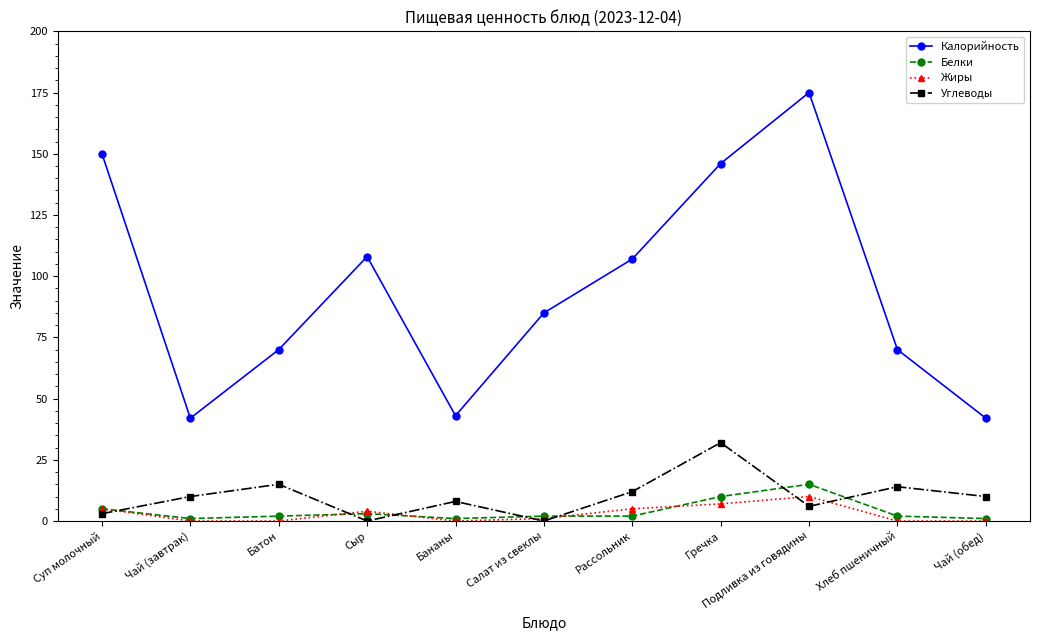

What is the sum of all Углеводы values?

110